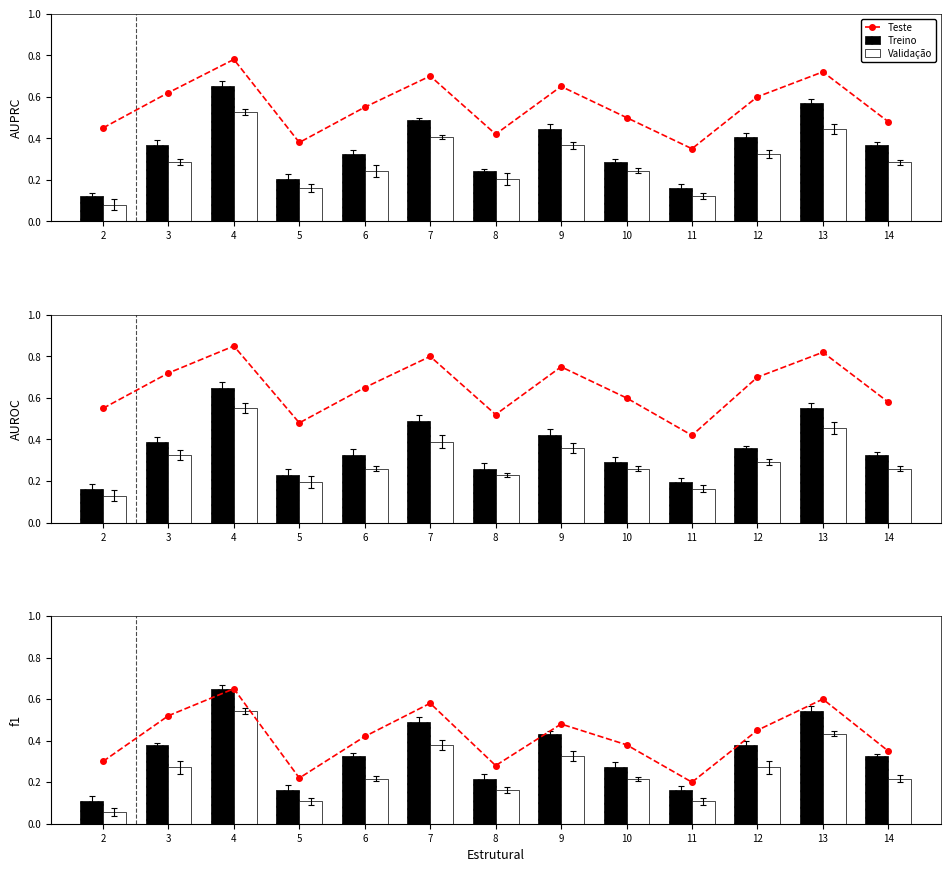

What is the lowest value of the Treino series?

0.1